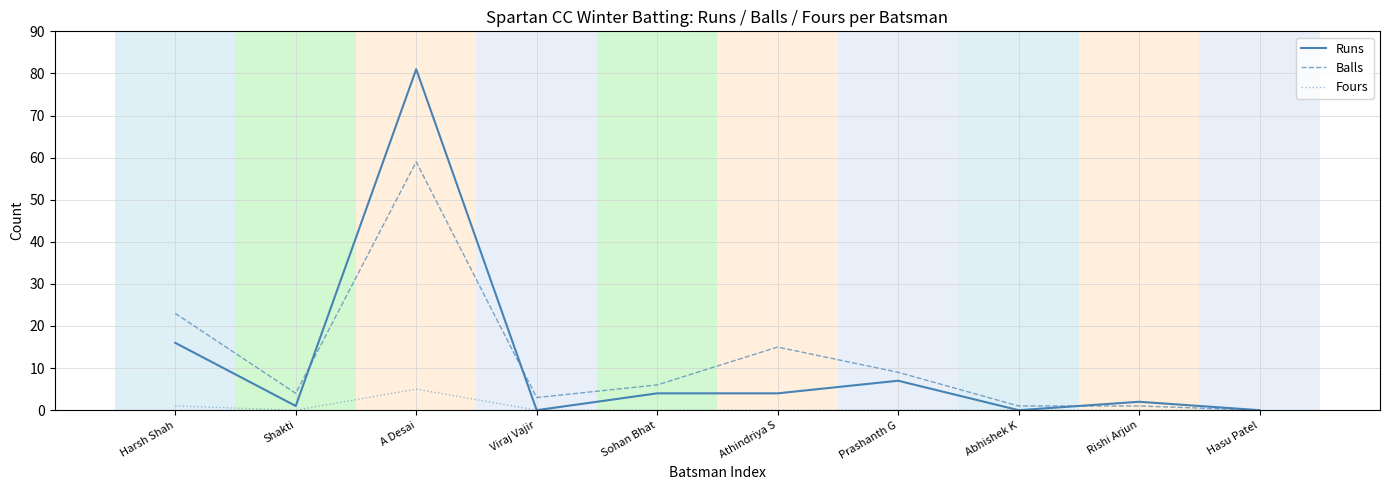

At which label does Runs first exceed 4?

Harsh Shah